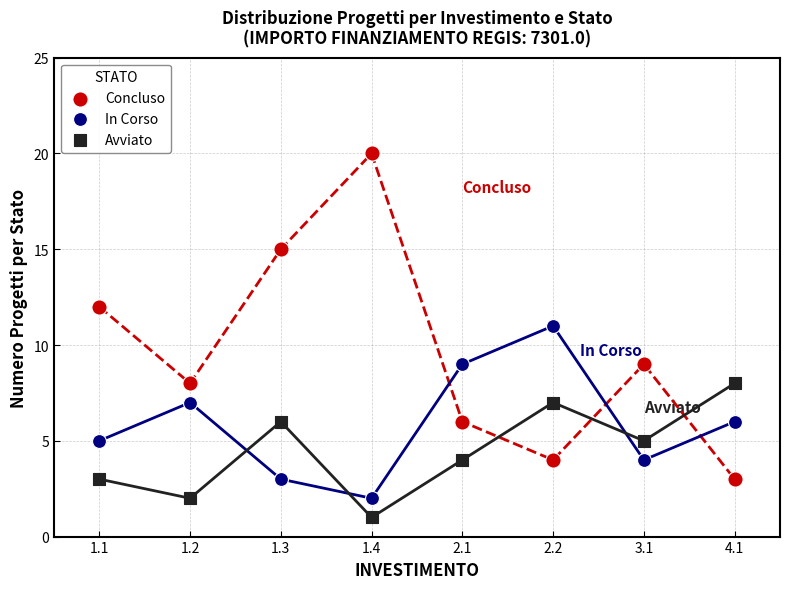

Across all data points, what is the range of X values (max minus min)?

7